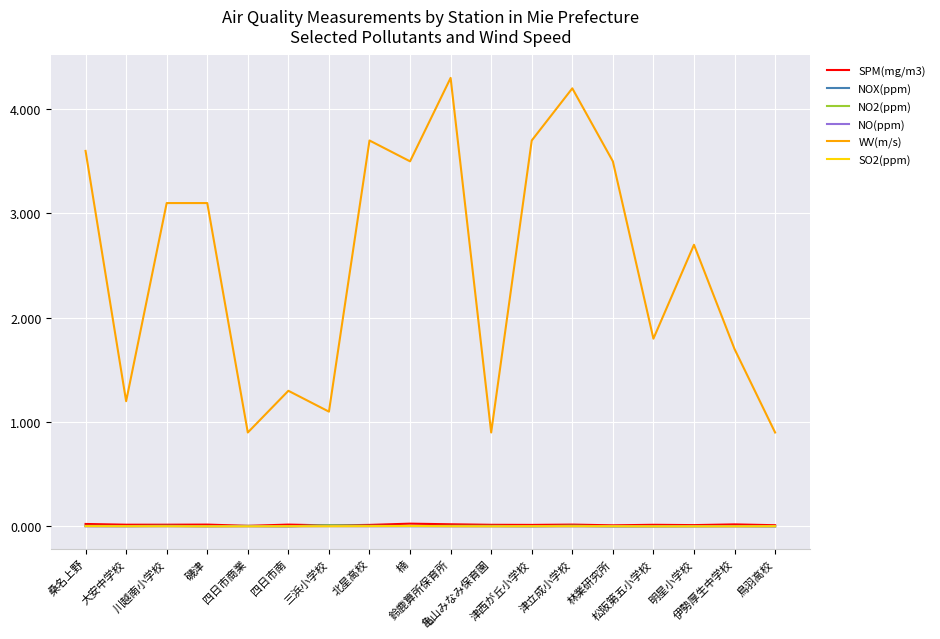

Which series has the largest total across all categories?

WV(m/s)